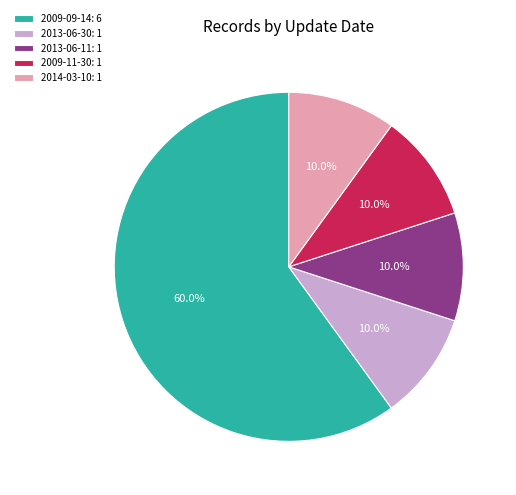

Approximately how many times larger is the value at 2009-09-14: 6 compared to 2009-11-30: 1?

6.0